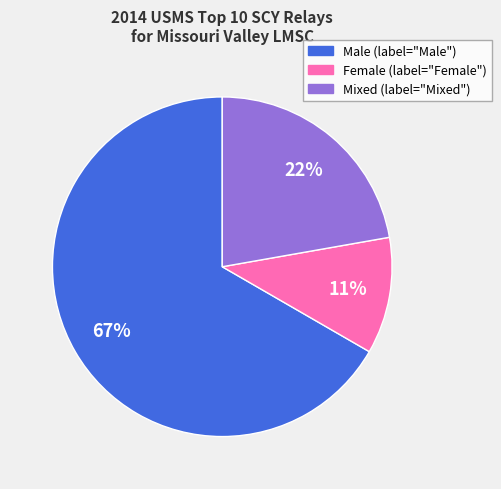

To the nearest percent, what is the average slice percentage?

33%